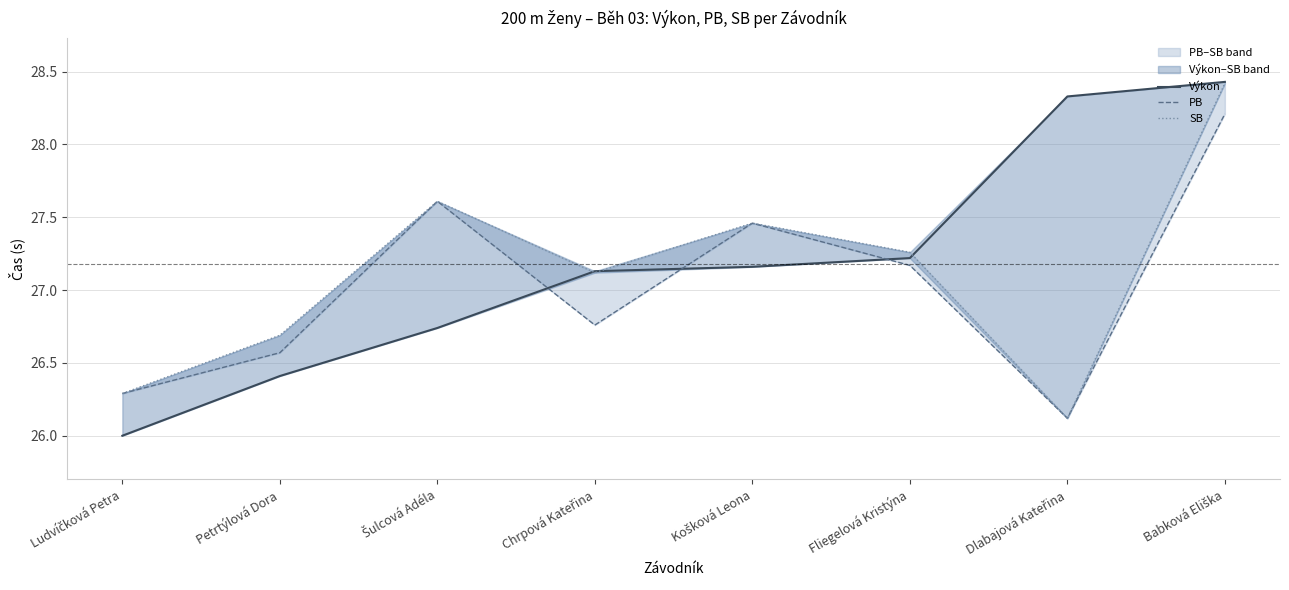

Is it true that SB equals 18.6 at Chrpová Kateřina?

False